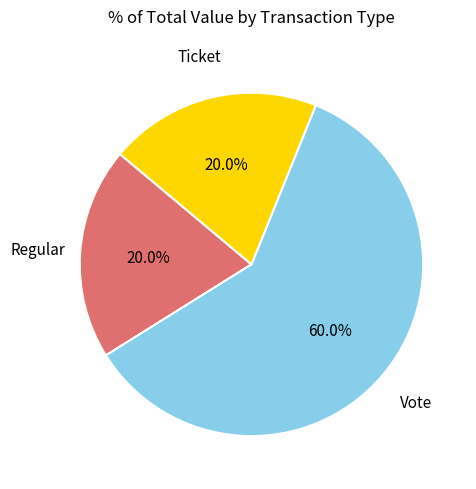

Which slice represents more than half of the pie?

Vote